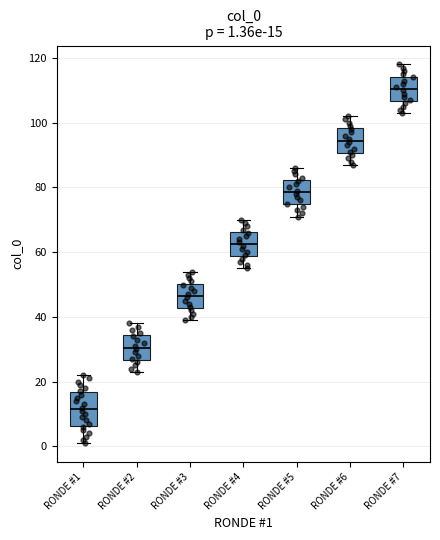

Comparing the boxes themselves (not the whiskers), which one is the tallest?

RONDE #1